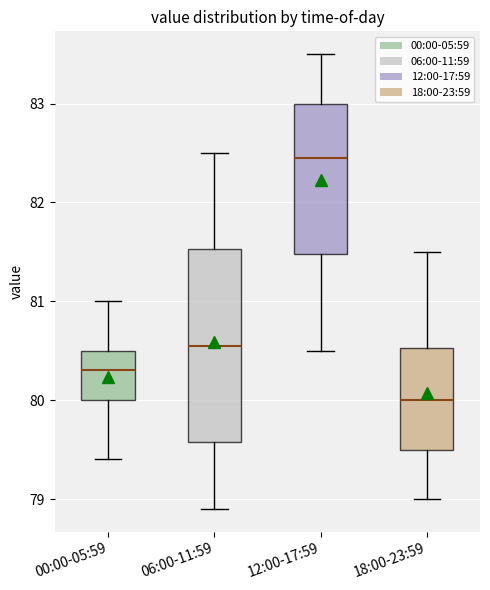

Reading left to right, transcribe this box plot: for each box, give where its median line is, the range the box spans, and where its two whiskers end, as read against the y-axis. The values are not printed on the chart, so give them approximately, as read against the axis.

00:00-05:59: median 80.3, box 80.0 to 80.5, whiskers 79.4 to 81.0
06:00-11:59: median 80.6, box 79.6 to 81.5, whiskers 78.9 to 82.5
12:00-17:59: median 82.5, box 81.5 to 83.0, whiskers 80.5 to 83.5
18:00-23:59: median 80.0, box 79.5 to 80.5, whiskers 79.0 to 81.5